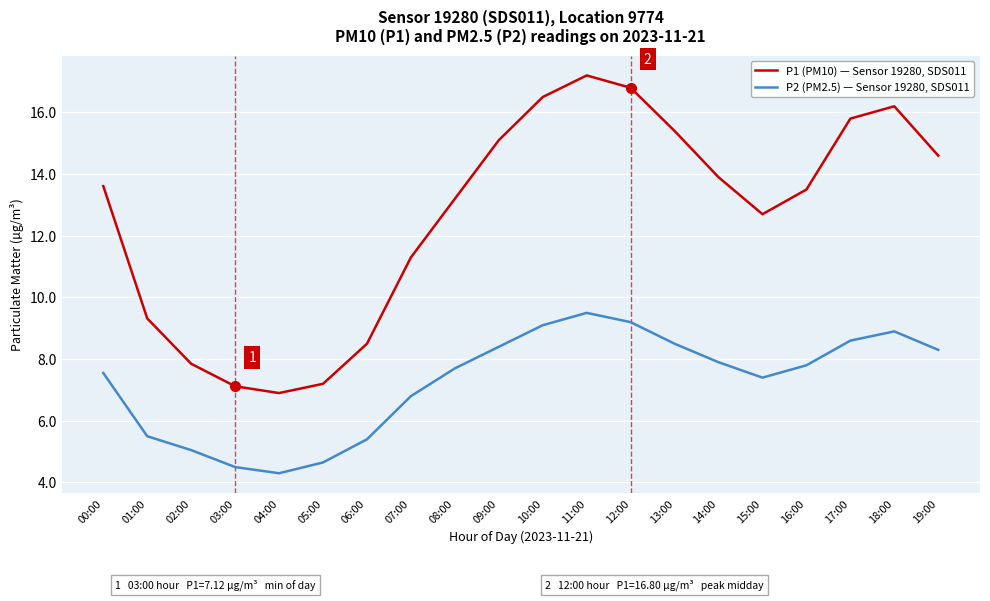

What is the sum of the P2 (PM2.5) — Sensor 19280, SDS011 values at 12:00 and 00:00?

16.8